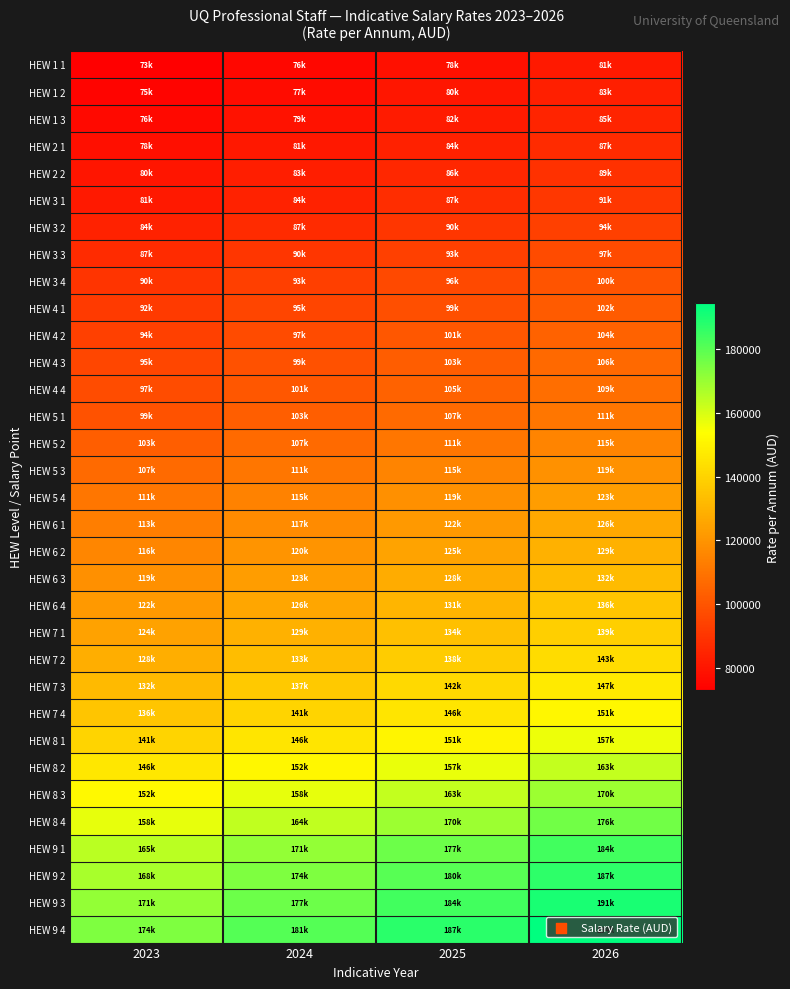

Reading left to right, transcribe all the data shown in this chart.

HEW 1 1: 2023=72997.2	2024=75698.1	2025=78498.9	2026=81403.4
HEW 1 2: 2023=74504.6	2024=77261.3	2025=80119.9	2026=83084.4
HEW 1 3: 2023=76006.7	2024=78819.0	2025=81735.3	2026=84759.5
HEW 2 1: 2023=77911.7	2024=80794.5	2025=83783.8	2026=86883.8
HEW 2 2: 2023=79784.1	2024=82736.1	2025=85797.3	2026=88971.8
HEW 3 1: 2023=81288.8	2024=84296.5	2025=87415.5	2026=90649.9
HEW 3 2: 2023=84083.6	2024=87194.6	2025=90420.8	2026=93766.4
HEW 3 3: 2023=86878.2	2024=90092.7	2025=93426.1	2026=96882.9
HEW 3 4: 2023=89676.7	2024=92994.7	2025=96435.5	2026=100003.6
HEW 4 1: 2023=91685.9	2024=95078.3	2025=98596.2	2026=102244.3
HEW 4 2: 2023=93567.0	2024=97029.0	2025=100619.0	2026=104341.9
HEW 4 3: 2023=95449.5	2024=98981.2	2025=102643.5	2026=106441.3
HEW 4 4: 2023=97332.0	2024=100933.3	2025=104667.9	2026=108540.6
HEW 5 1: 2023=99213.8	2024=102884.7	2025=106691.5	2026=110639.0
HEW 5 2: 2023=102978.2	2024=106788.4	2025=110739.6	2026=114836.9
HEW 5 3: 2023=106738.1	2024=110687.4	2025=114782.8	2026=119029.8
HEW 5 4: 2023=110504.0	2024=114592.6	2025=118832.5	2026=123229.3
HEW 6 1: 2023=113210.5	2024=117399.3	2025=121743.0	2026=126247.5
HEW 6 2: 2023=116007.3	2024=120299.6	2025=124750.7	2026=129366.5
HEW 6 3: 2023=118799.8	2024=123195.4	2025=127753.7	2026=132480.6
HEW 6 4: 2023=121596.6	2024=126095.7	2025=130761.3	2026=135599.4
HEW 7 1: 2023=124392.0	2024=128994.5	2025=133767.3	2026=138716.7
HEW 7 2: 2023=128118.4	2024=132858.8	2025=137774.6	2026=142872.3
HEW 7 3: 2023=131847.1	2024=136725.4	2025=141784.3	2026=147030.3
HEW 7 4: 2023=135632.0	2024=140650.4	2025=145854.4	2026=151251.1
HEW 8 1: 2023=140510.5	2024=145709.4	2025=151100.6	2026=156691.4
HEW 8 2: 2023=146267.2	2024=151679.1	2025=157291.2	2026=163111.0
HEW 8 3: 2023=152017.7	2024=157642.4	2025=163475.2	2026=169523.7
HEW 8 4: 2023=157774.3	2024=163612.0	2025=169665.6	2026=175943.3
HEW 9 1: 2023=164732.0	2024=170827.1	2025=177147.7	2026=183702.2
HEW 9 2: 2023=167800.8	2024=174009.4	2025=180447.8	2026=187124.3
HEW 9 3: 2023=170871.0	2024=177193.2	2025=183749.4	2026=190548.1
HEW 9 4: 2023=174321.1	2024=180771.0	2025=187459.5	2026=194395.5